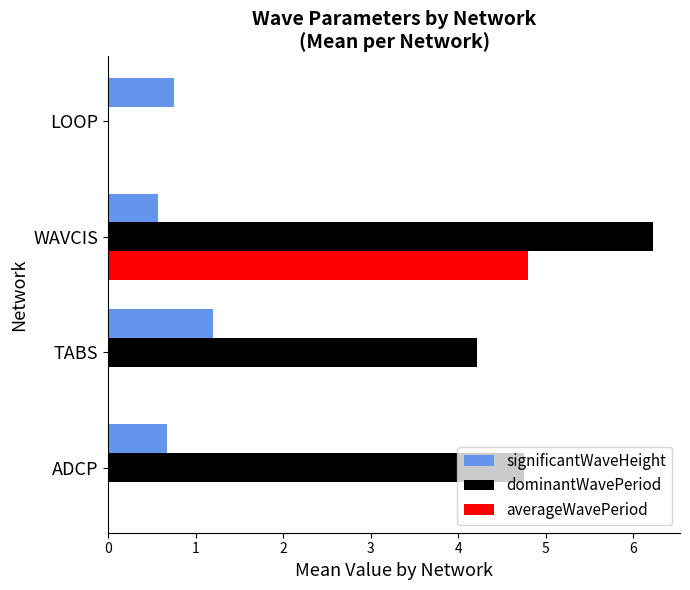

The dominantWavePeriod series shows 6.2 at WAVCIS. True or false?

True